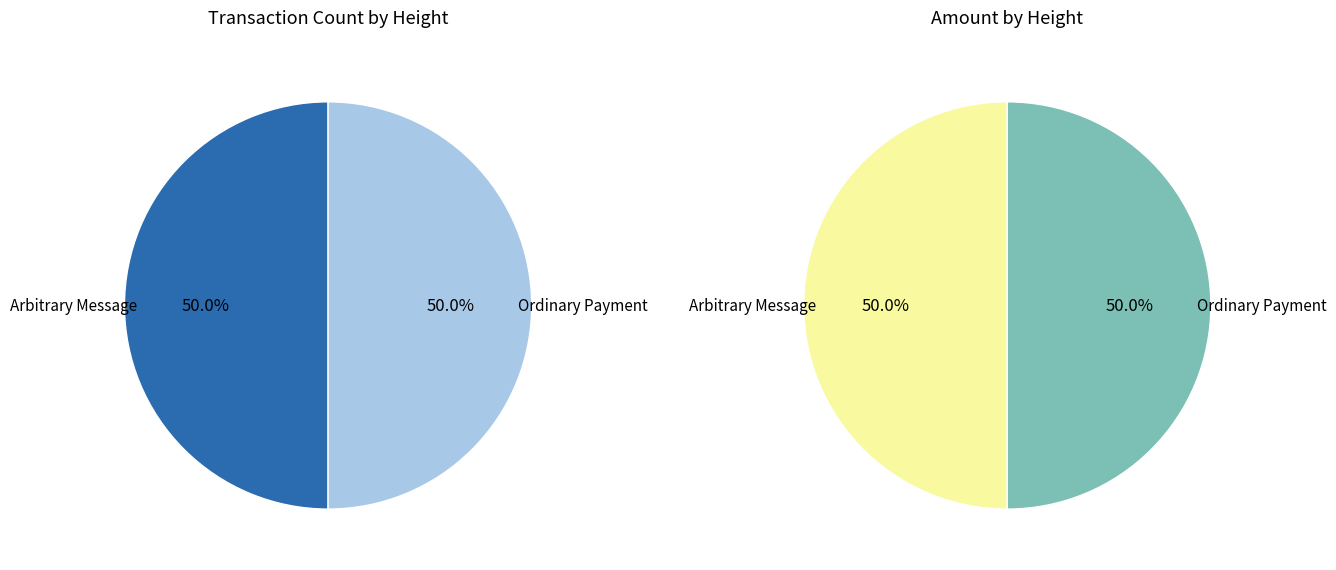

Is it true that 445268 is 50% of the pie?

True